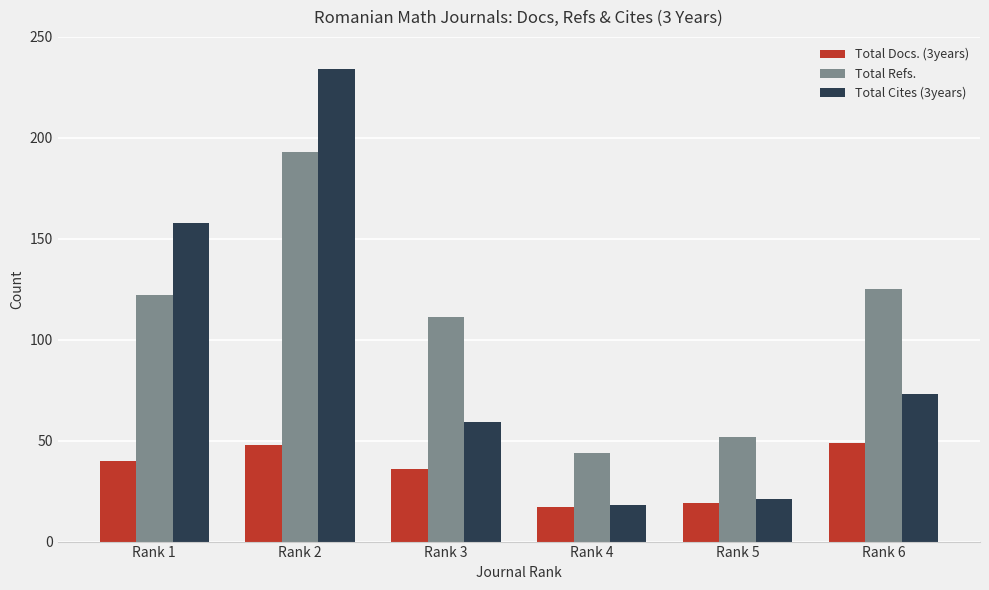

Count the number of categories in the chart.

6